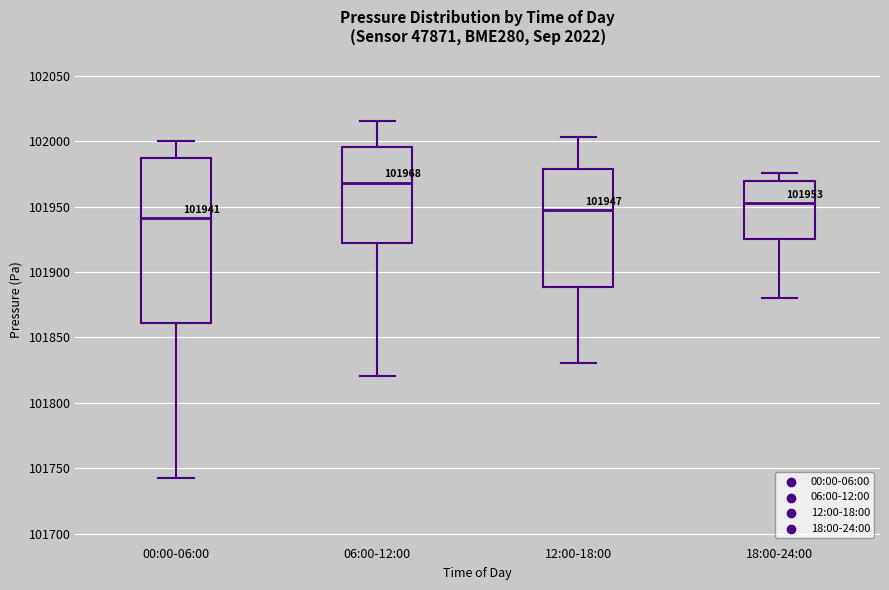

Which box has the lowest median line?

00:00-06:00